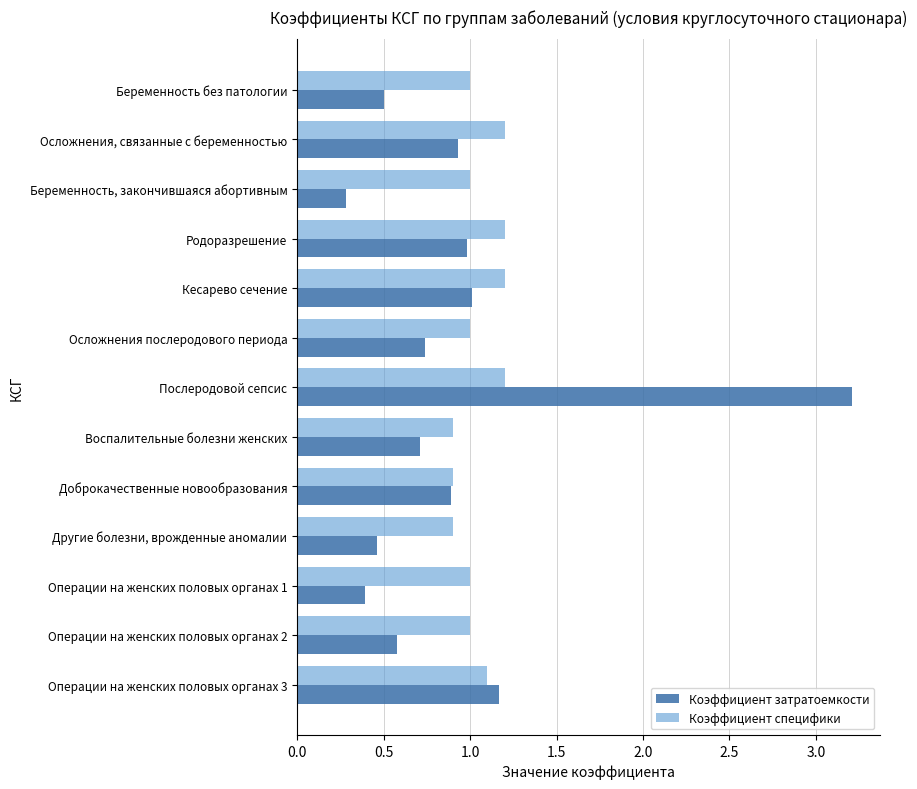

List the series in order of their overall mean, lowest first.

Коэффициент затратоемкости, Коэффициент специфики